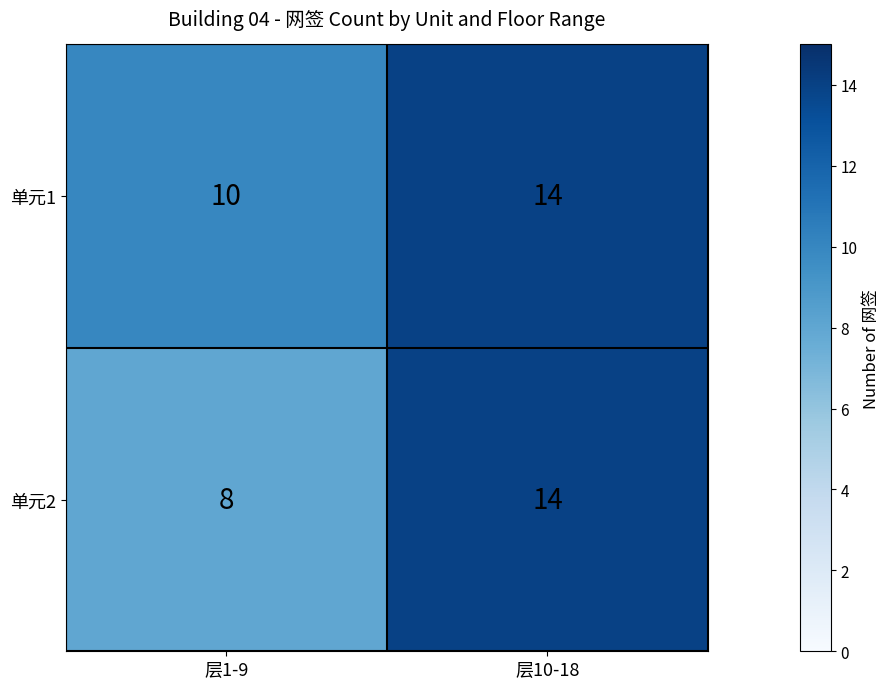

How many data points does each series have?

2